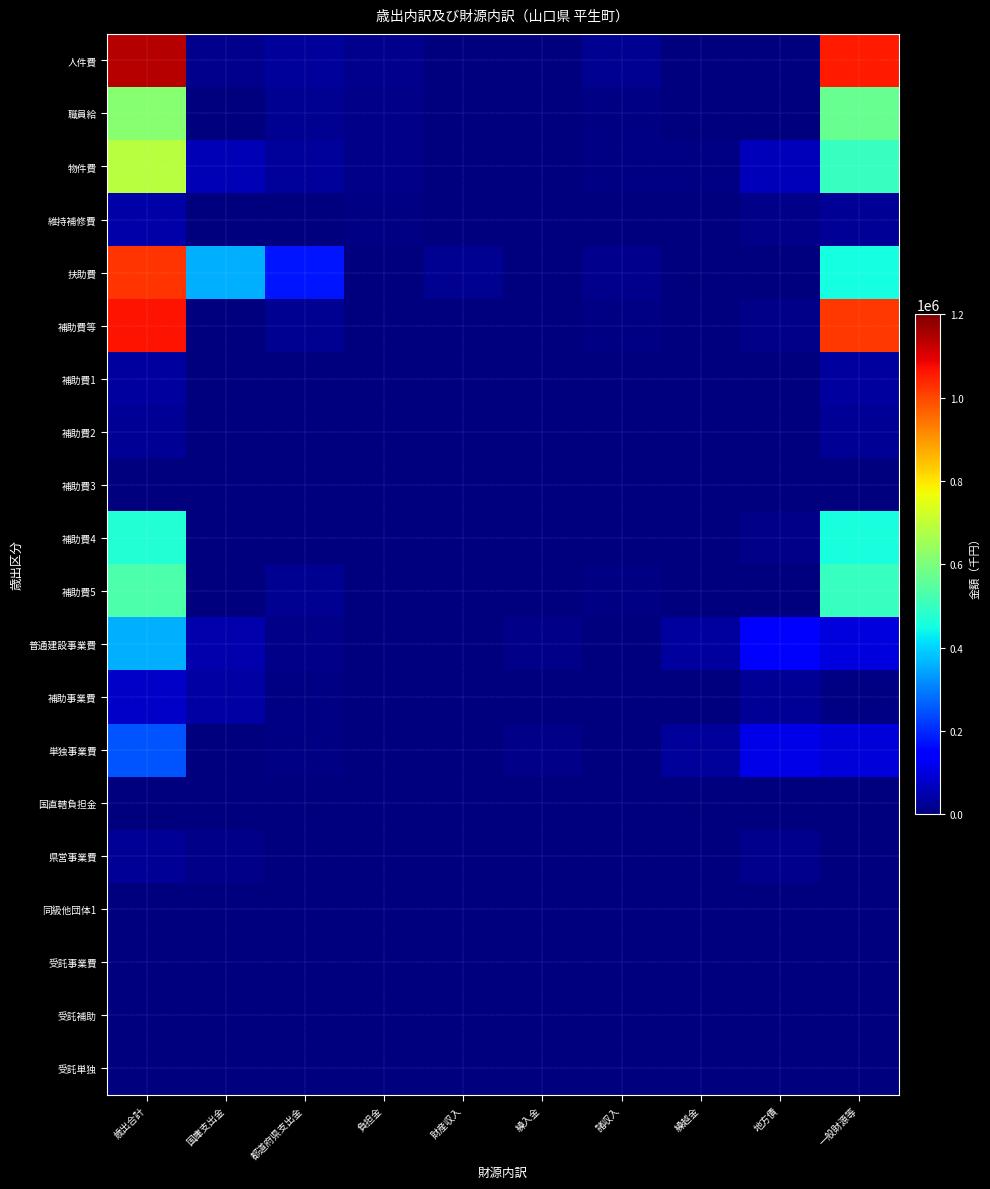

Reading left to right, extract all data points from this chart.

人件費: 歳出合計=1140440	国庫支出金=15146	都道府県支出金=30082	負担金=14673	財産収入=0	繰入金=0	諸収入=22095	繰越金=0	地方債=0	一般財源等=1058444
職員給: 歳出合計=615099	国庫支出金=4112	都道府県支出金=21552	負担金=12653	財産収入=0	繰入金=0	諸収入=6931	繰越金=0	地方債=0	一般財源等=569851
物件費: 歳出合計=685112	国庫支出金=59325	都道府県支出金=30874	負担金=12988	財産収入=2097	繰入金=419	諸収入=7971	繰越金=8675	地方債=63700	一般財源等=499063
維持補修費: 歳出合計=45197	国庫支出金=0	都道府県支出金=0	負担金=7591	財産収入=0	繰入金=0	諸収入=0	繰越金=115	地方債=13500	一般財源等=23991
扶助費: 歳出合計=1026111	国庫支出金=360004	都道府県支出金=175102	負担金=0	財産収入=21099	繰入金=0	諸収入=18168	繰越金=1700	地方債=0	一般財源等=450038
補助費等: 歳出合計=1065445	国庫支出金=3901	都道府県支出金=21582	負担金=431	財産収入=0	繰入金=1610	諸収入=4810	繰越金=653	地方債=11200	一般財源等=1021258
補助費1: 歳出合計=37002	国庫支出金=0	都道府県支出金=0	負担金=0	財産収入=0	繰入金=0	諸収入=0	繰越金=0	地方債=0	一般財源等=37002
補助費2: 歳出合計=26632	国庫支出金=0	都道府県支出金=2302	負担金=0	財産収入=0	繰入金=0	諸収入=0	繰越金=0	地方債=0	一般財源等=24330
補助費3: 歳出合計=1247	国庫支出金=0	都道府県支出金=0	負担金=0	財産収入=0	繰入金=0	諸収入=0	繰越金=0	地方債=0	一般財源等=1247
補助費4: 歳出合計=468867	国庫支出金=0	都道府県支出金=9	負担金=0	財産収入=0	繰入金=0	諸収入=0	繰越金=0	地方債=11200	一般財源等=457658
補助費5: 歳出合計=531697	国庫支出金=3901	都道府県支出金=19271	負担金=431	財産収入=0	繰入金=1610	諸収入=4810	繰越金=653	地方債=0	一般財源等=501021
普通建設事業費: 歳出合計=357430	国庫支出金=47493	都道府県支出金=10415	負担金=0	財産収入=0	繰入金=10000	諸収入=97	繰越金=33446	地方債=153100	一般財源等=102879
補助事業費: 歳出合計=78132	国庫支出金=37957	都道府県支出金=5511	負担金=0	財産収入=0	繰入金=0	諸収入=0	繰越金=2169	地方債=27000	一般財源等=5495
単独事業費: 歳出合計=251175	国庫支出金=0	都道府県支出金=4904	負担金=0	財産収入=0	繰入金=10000	諸収入=97	繰越金=30802	地方債=111300	一般財源等=94072
国直轄負担金: 歳出合計=0	国庫支出金=0	都道府県支出金=0	負担金=0	財産収入=0	繰入金=0	諸収入=0	繰越金=0	地方債=0	一般財源等=0
県営事業費: 歳出合計=28123	国庫支出金=9536	都道府県支出金=0	負担金=0	財産収入=0	繰入金=0	諸収入=0	繰越金=475	地方債=14800	一般財源等=3312
同級他団体1: 歳出合計=0	国庫支出金=0	都道府県支出金=0	負担金=0	財産収入=0	繰入金=0	諸収入=0	繰越金=0	地方債=0	一般財源等=0
受託事業費: 歳出合計=0	国庫支出金=0	都道府県支出金=0	負担金=0	財産収入=0	繰入金=0	諸収入=0	繰越金=0	地方債=0	一般財源等=0
受託補助: 歳出合計=0	国庫支出金=0	都道府県支出金=0	負担金=0	財産収入=0	繰入金=0	諸収入=0	繰越金=0	地方債=0	一般財源等=0
受託単独: 歳出合計=0	国庫支出金=0	都道府県支出金=0	負担金=0	財産収入=0	繰入金=0	諸収入=0	繰越金=0	地方債=0	一般財源等=0